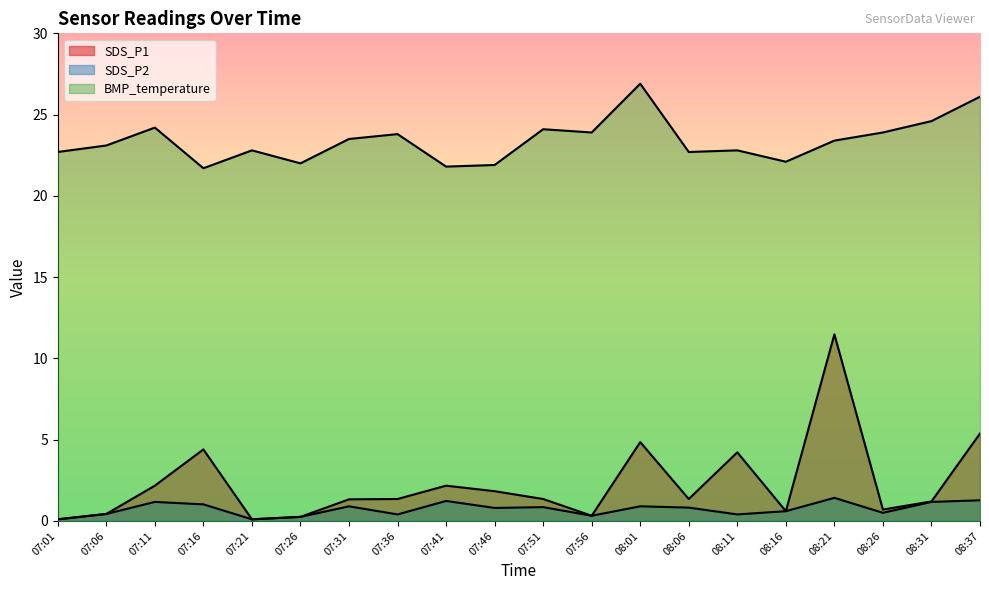

What are all the series names shown in the legend?

SDS_P1, SDS_P2, BMP_temperature